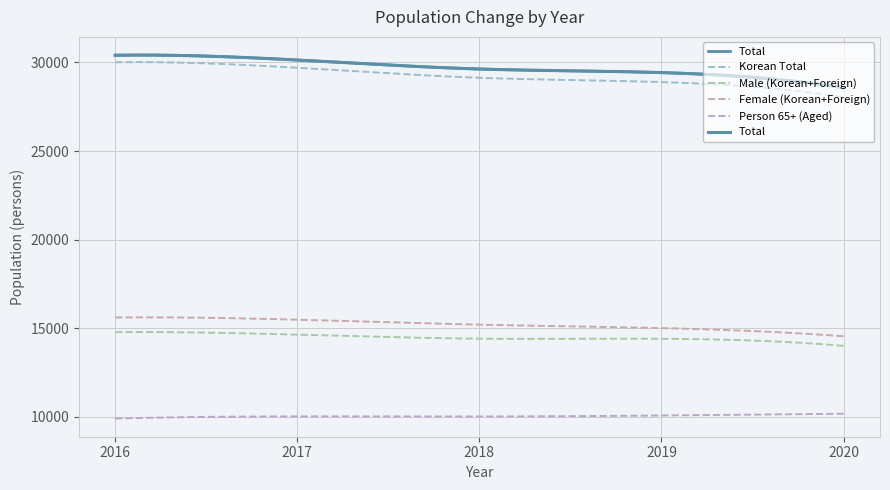

What is the sum of all Person 65+ (Aged) values?

3015720.9